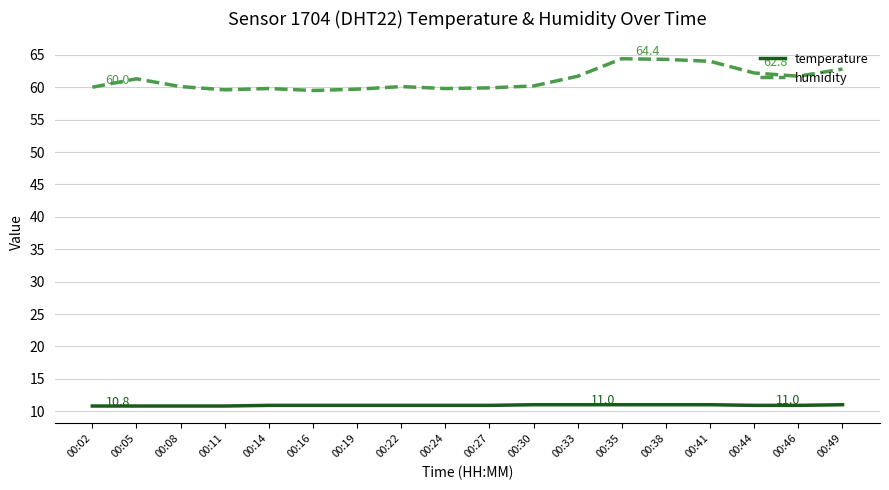

True or false: temperature and humidity cross at least once.

False